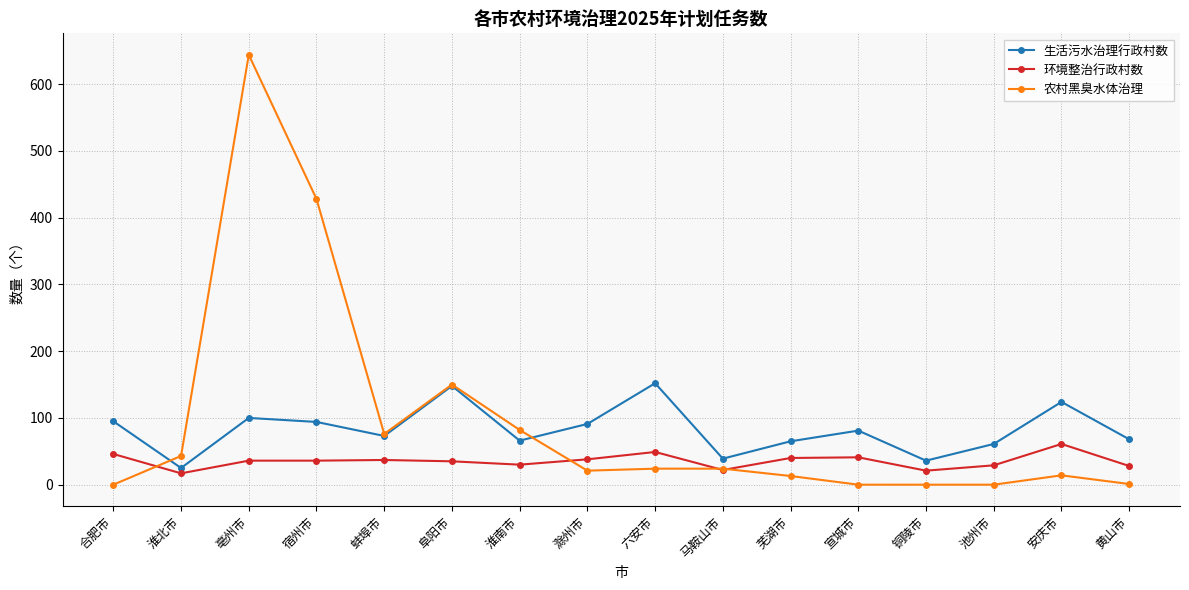

At which category does 生活污水治理行政村数 reach its first local valley?

淮北市